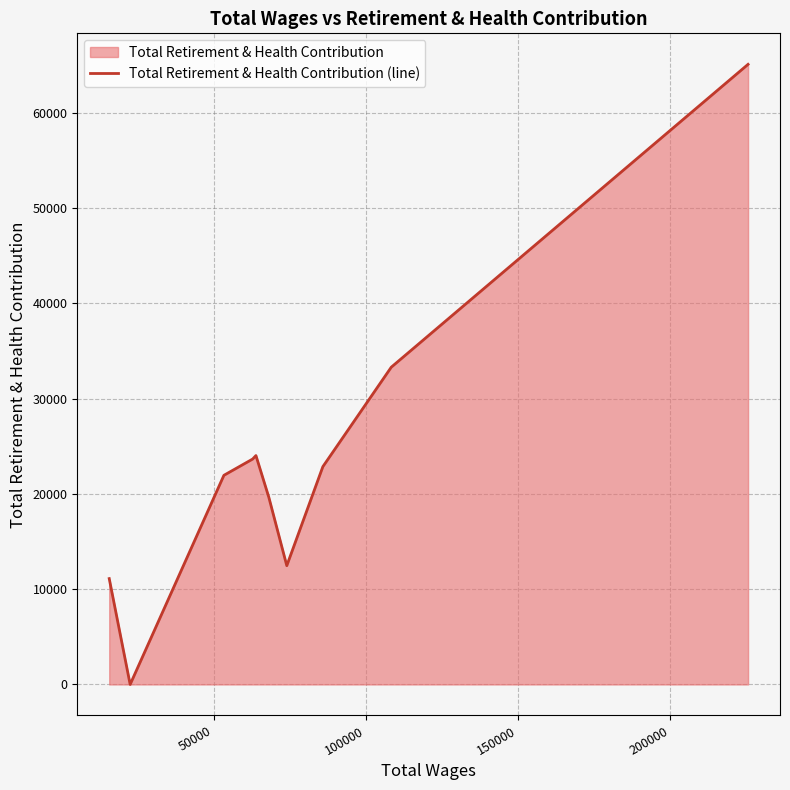

What is the maximum value shown in the chart?

65098